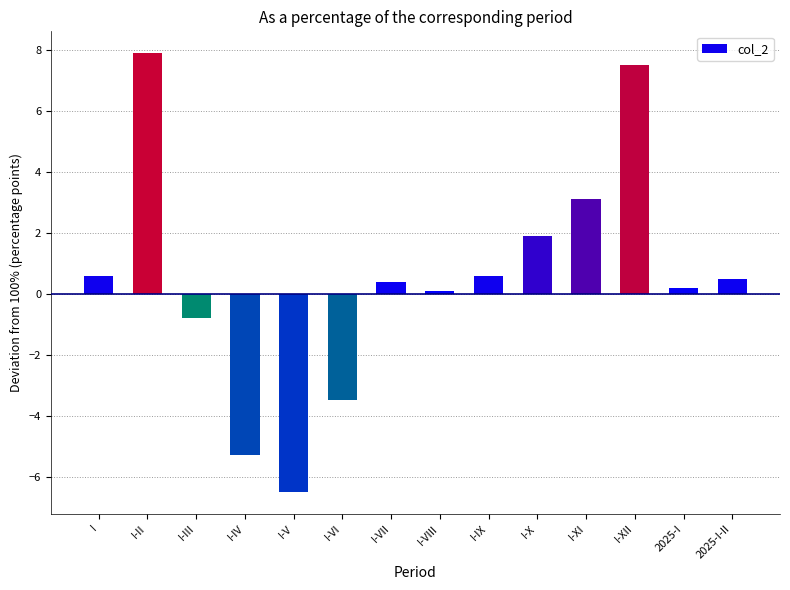

How many series are shown in this chart?

1